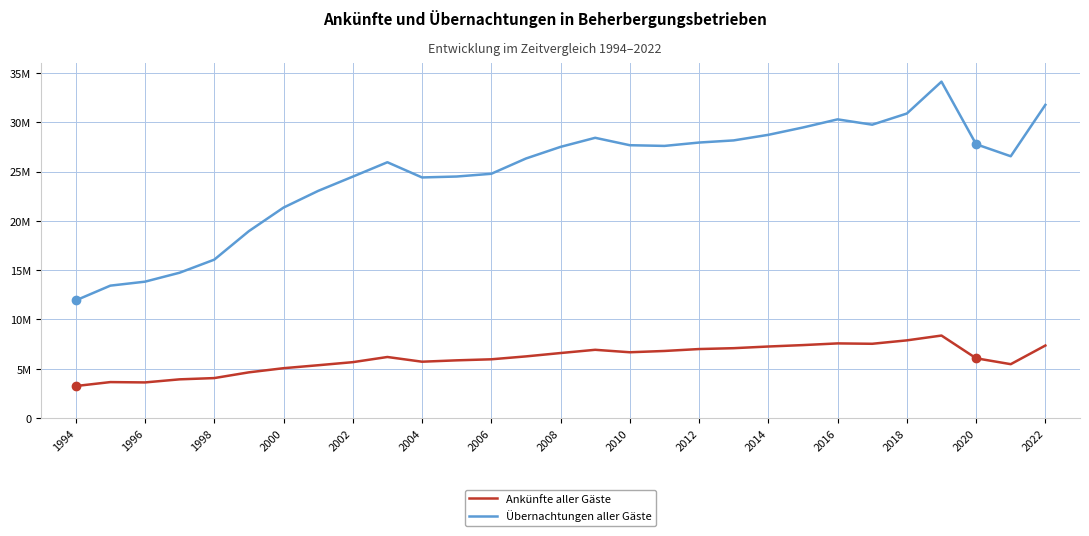

Which series has the widest spread of values?

Übernachtungen aller Gäste